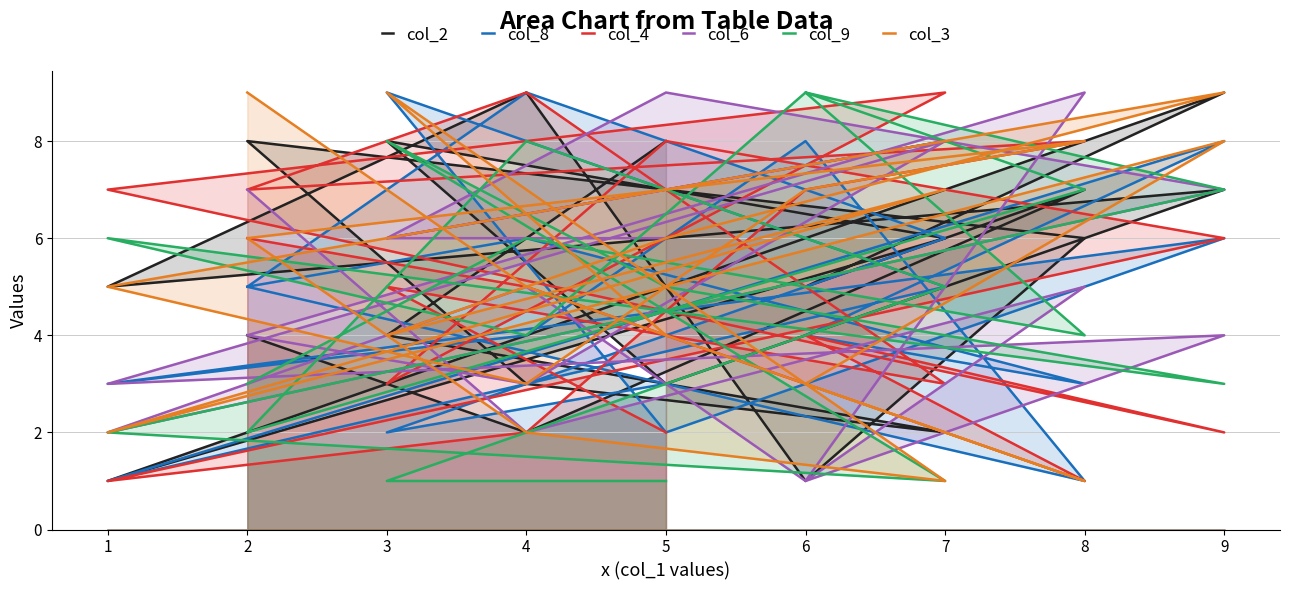

Where does the col_9 series first go above 5?

4